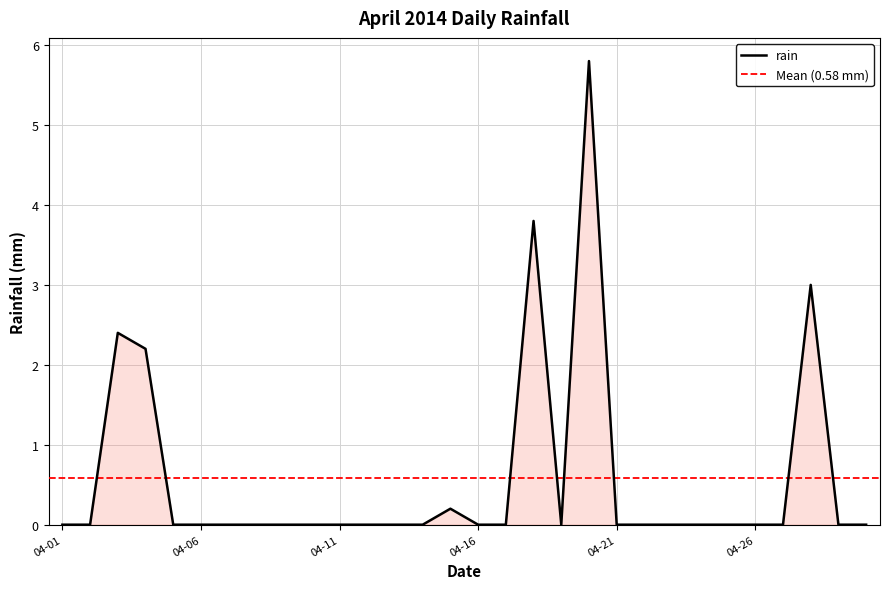

What is the average value?

0.6